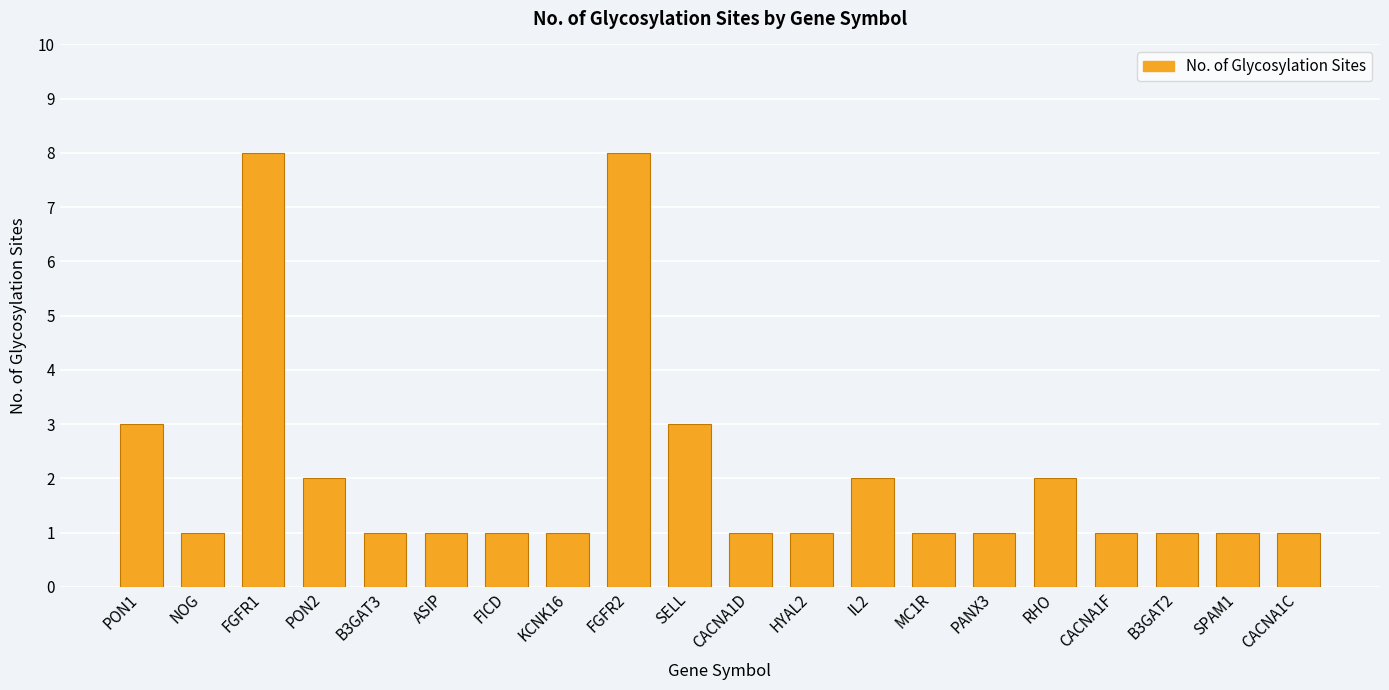

What is the label of the 5th bar from the right?

RHO